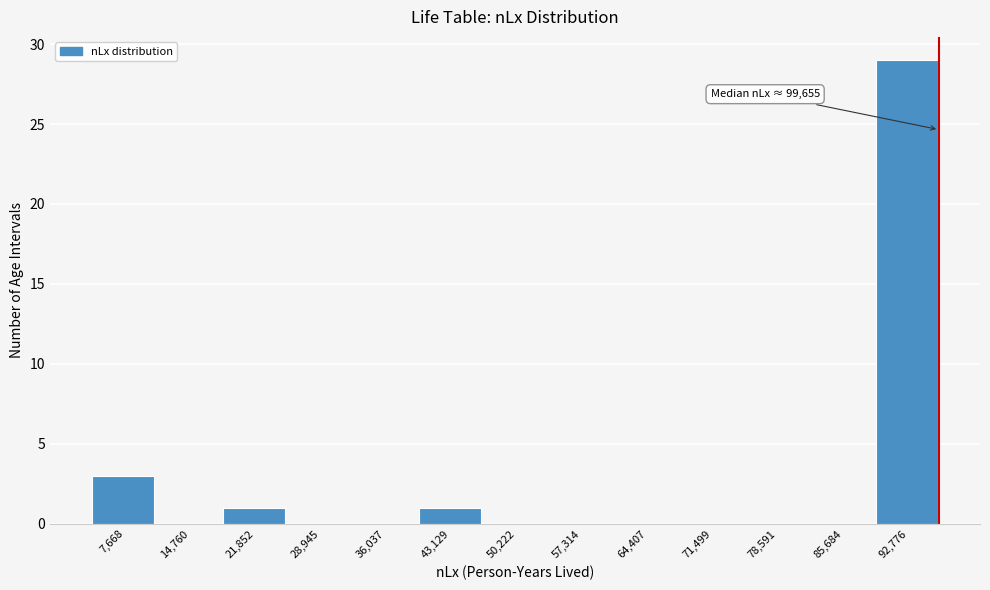

Reading left to right, transcribe all the data shown in this chart.

7,668=3	14,760=0	21,852=1	28,945=0	36,037=0	43,129=1	50,222=0	57,314=0	64,407=0	71,499=0	78,591=0	85,684=0	92,776=29